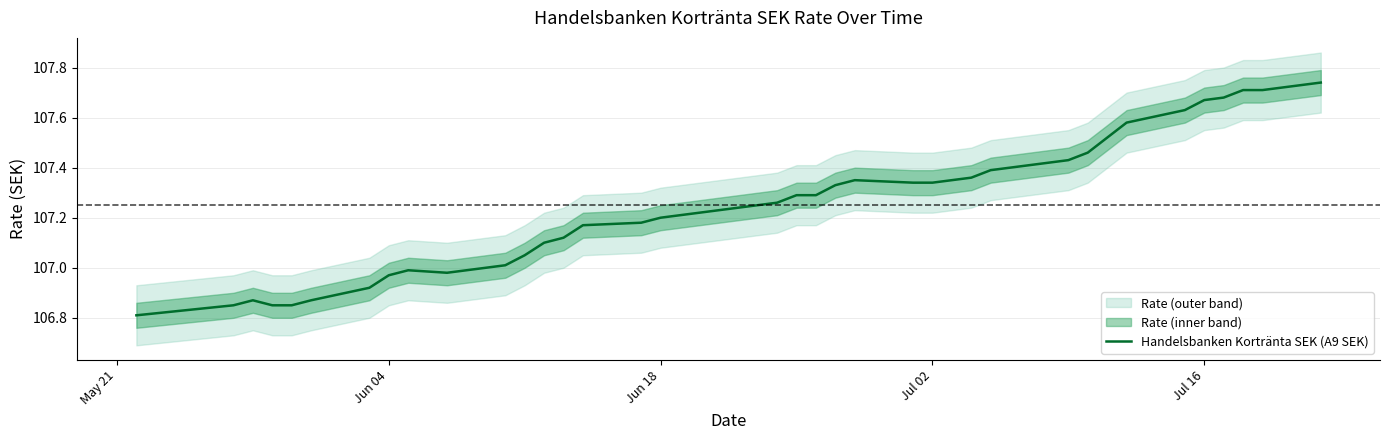

What is the minimum value shown in the chart?

106.8